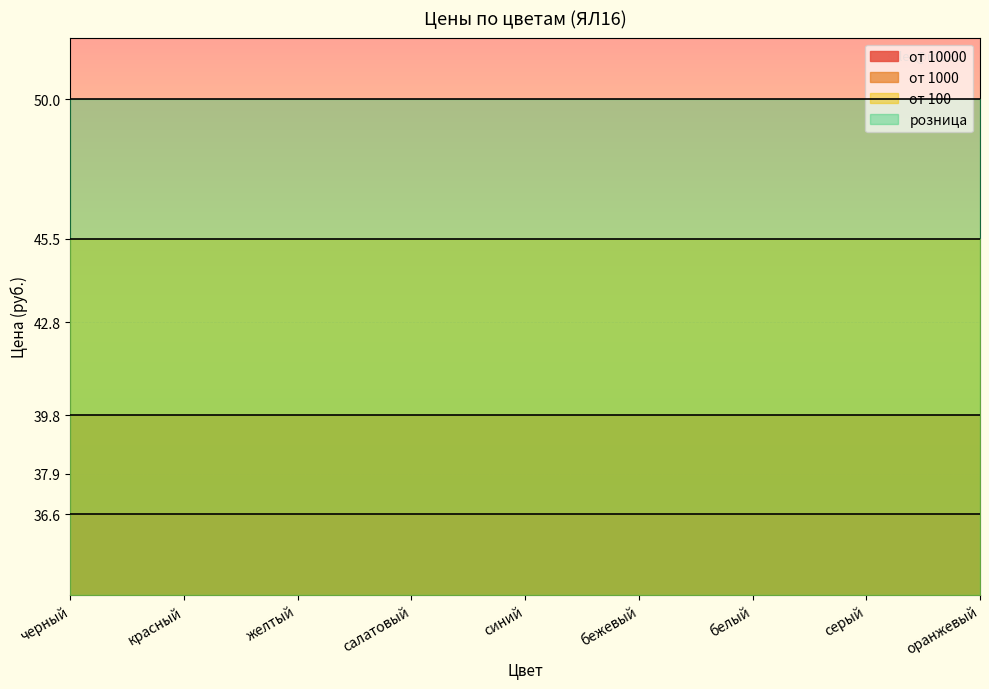

Reading right to left, what are all the values shown in this chart?

от 10000: оранжевый=36.6	серый=36.6	белый=36.6	бежевый=36.6	синий=36.6	салатовый=36.6	желтый=36.6	красный=36.6	черный=36.6
от 1000: оранжевый=39.8	серый=39.8	белый=39.8	бежевый=39.8	синий=39.8	салатовый=39.8	желтый=39.8	красный=39.8	черный=39.8
от 100: оранжевый=45.5	серый=45.5	белый=45.5	бежевый=45.5	синий=45.5	салатовый=45.5	желтый=45.5	красный=45.5	черный=45.5
розница: оранжевый=50.0	серый=50.0	белый=50.0	бежевый=50.0	синий=50.0	салатовый=50.0	желтый=50.0	красный=50.0	черный=50.0